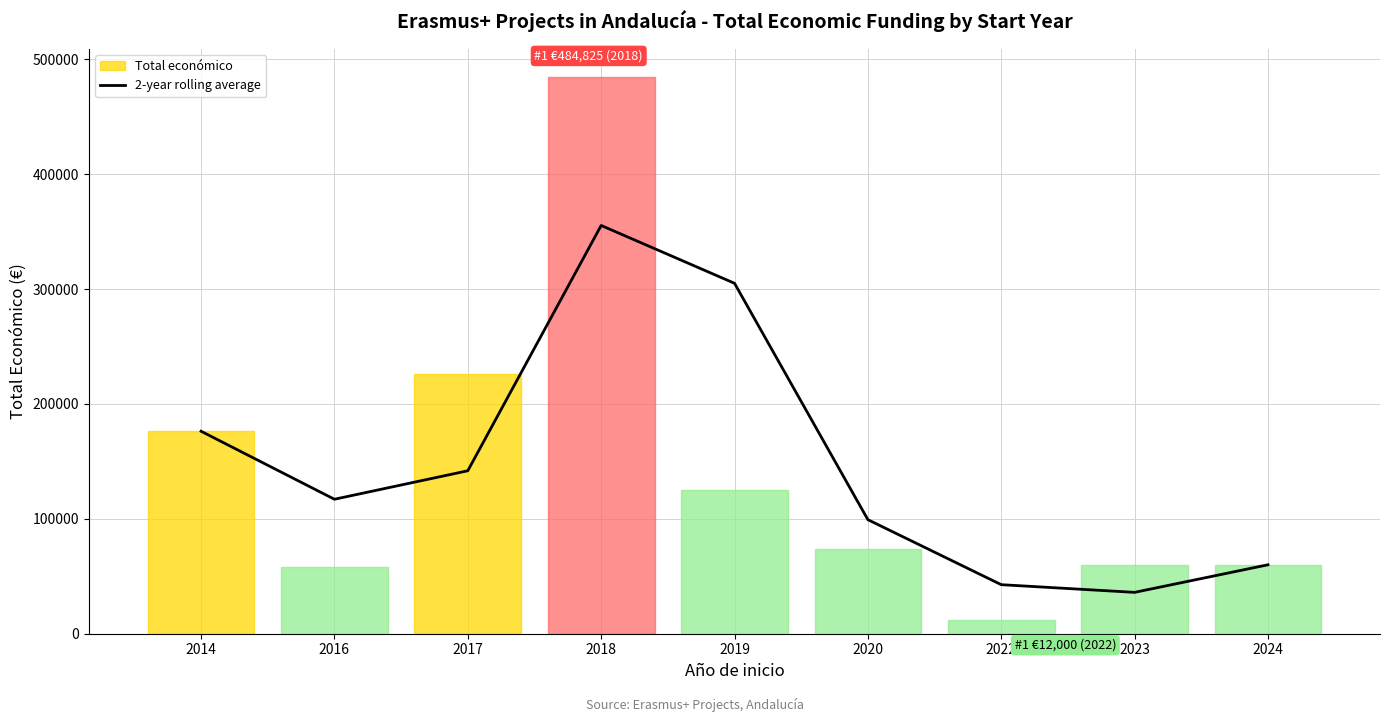

The value of 2-year rolling average at 2016 is 199389.3. True or false?

False